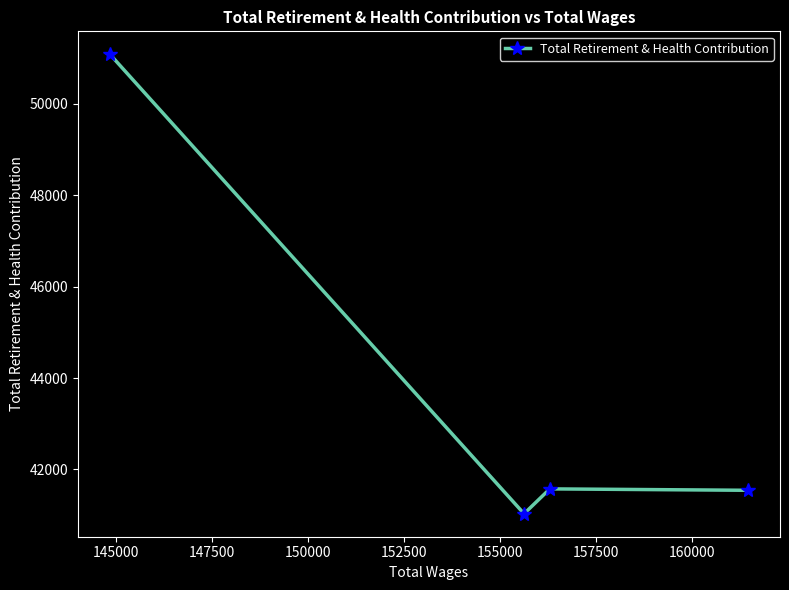

Count the number of values greater than 41575.

1